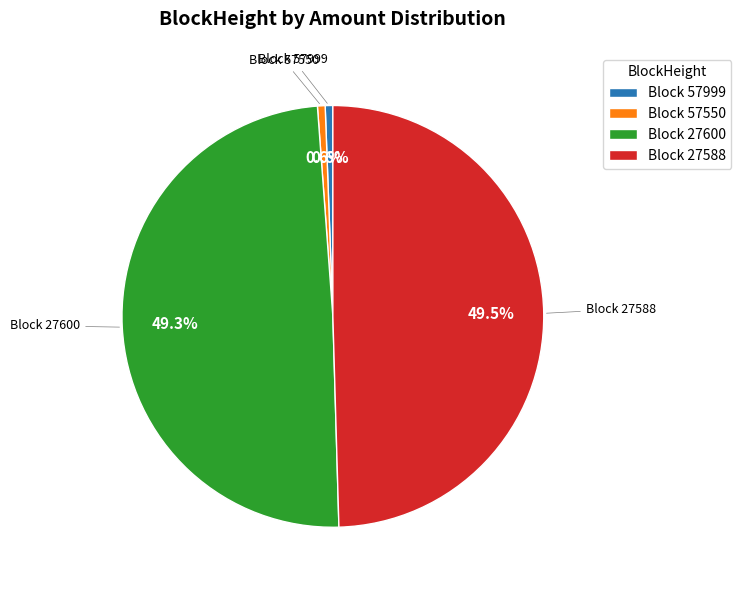

Does any single category account for the majority?

No